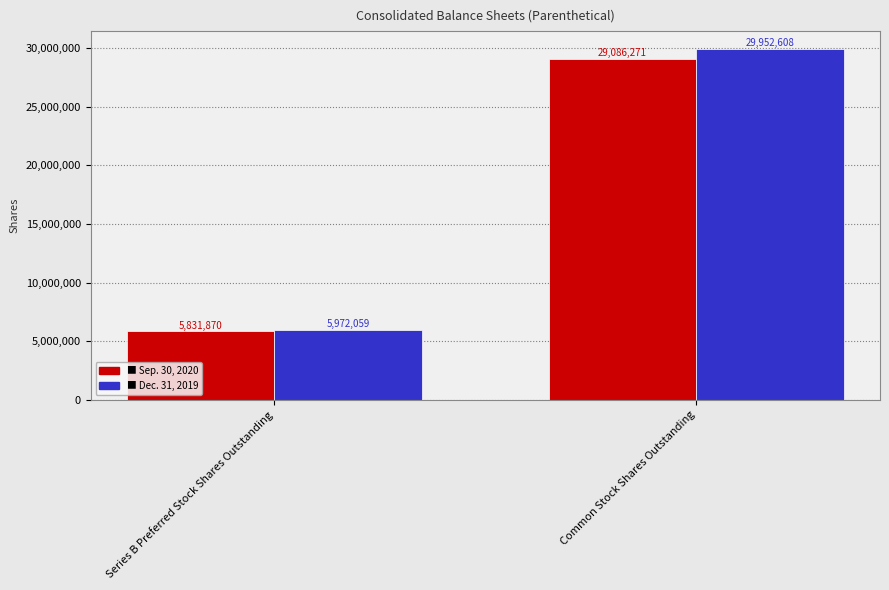

What is the greatest value displayed?

29952608